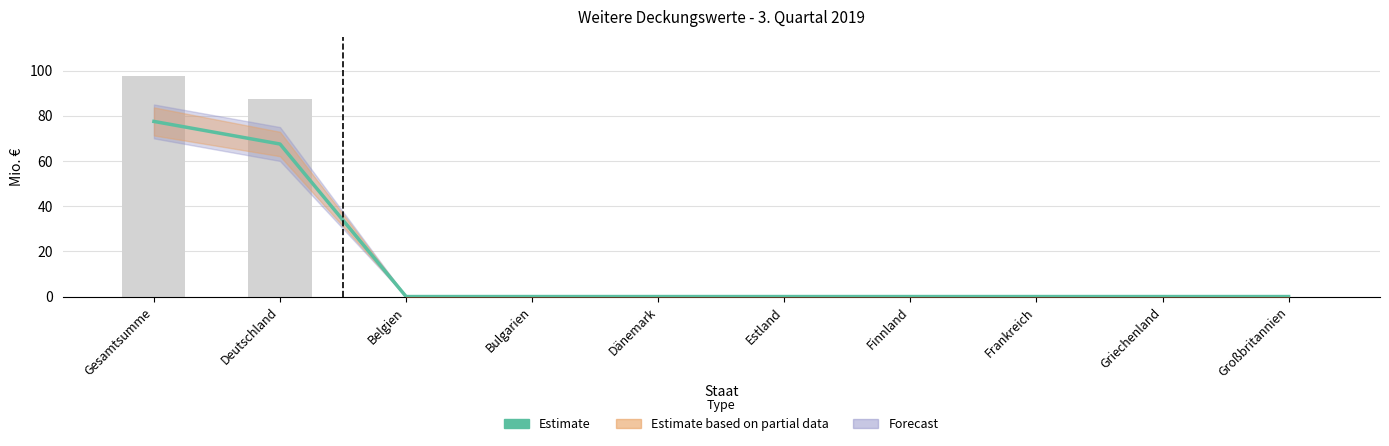

What position from the right is Großbritannien?

1